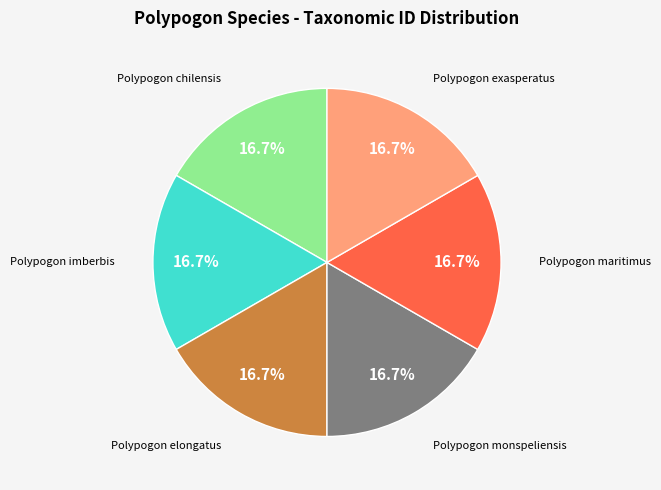

Approximately how many times larger is the value at Polypogon imberbis compared to Polypogon maritimus?

1.0